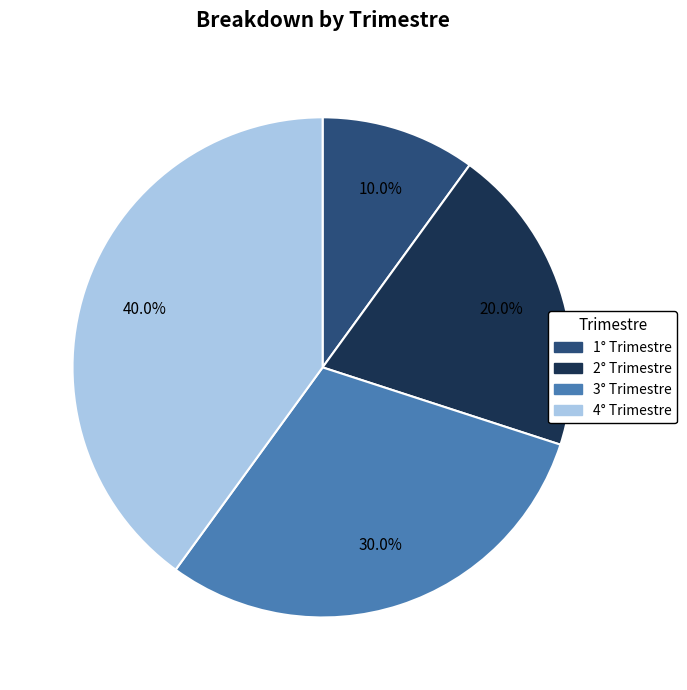

How much of the chart is everything except 1° Trimestre?

90.0%